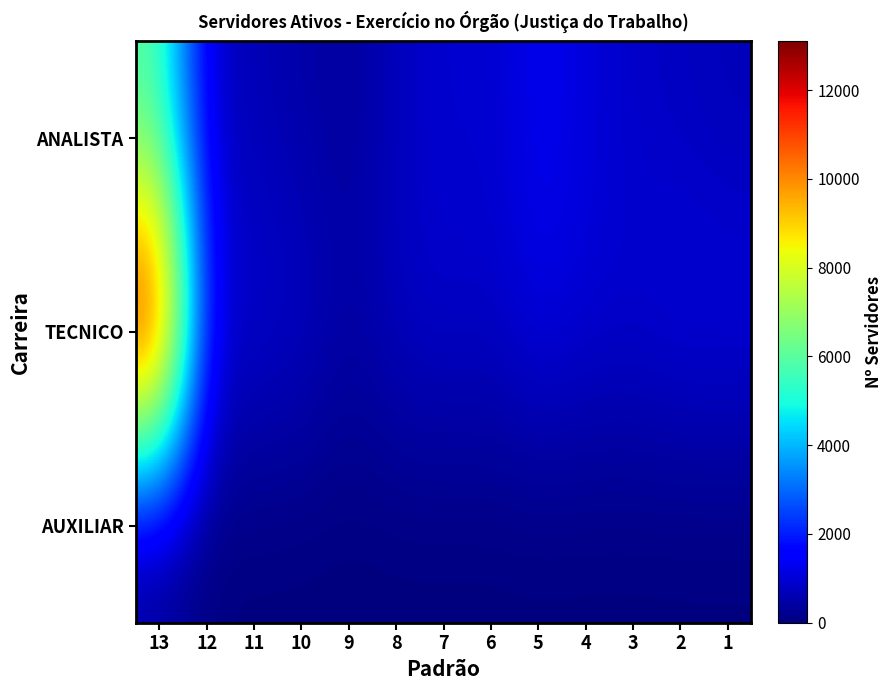

Rank the series by their maximum value, from highest to lowest.

TECNICO, ANALISTA, AUXILIAR